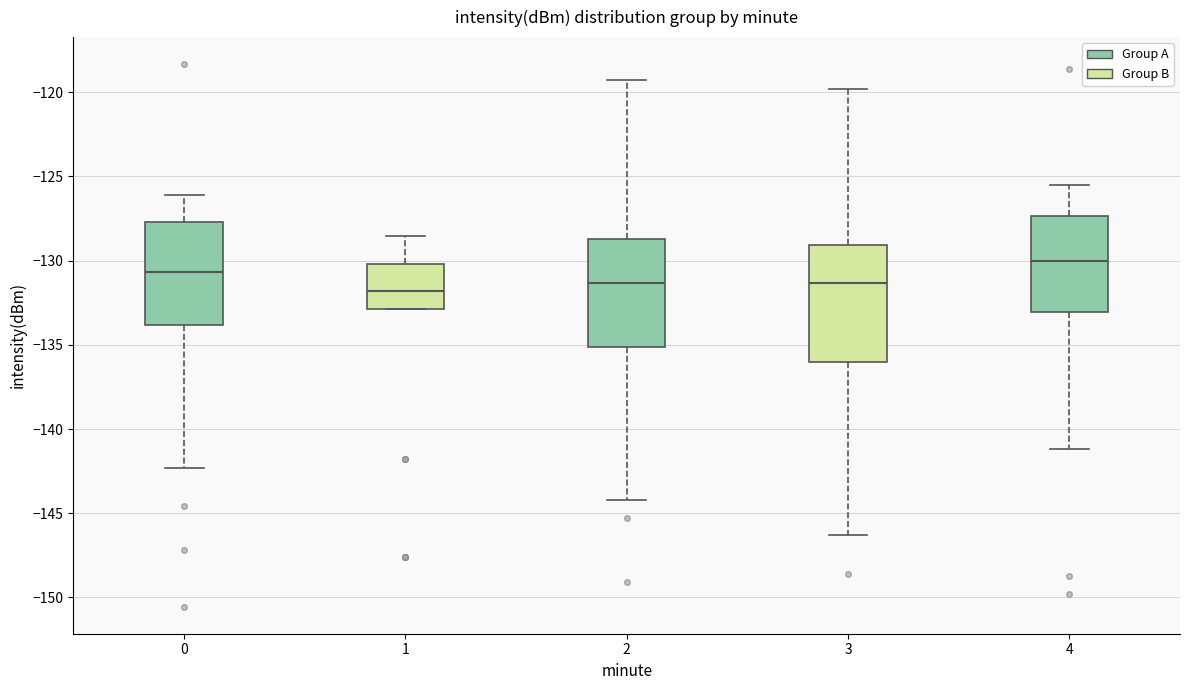

Which box is the tallest, from its lower edge to its upper edge?

3